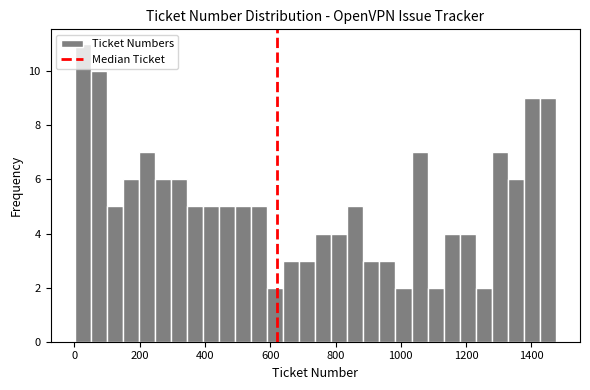

Around what value on the x-axis is the tallest bar? Give the approximate position of its centre, as read against the axis.

20